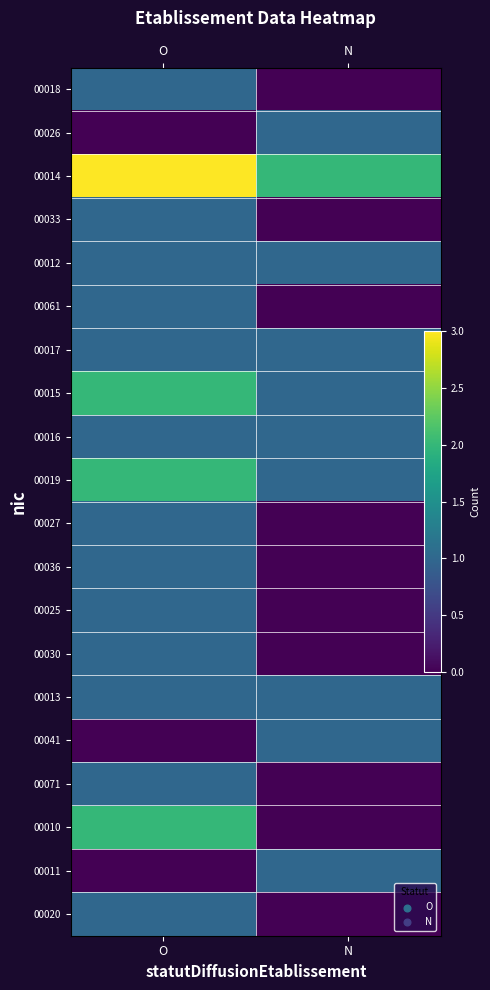

What is the difference between the highest and lowest values at N?

2